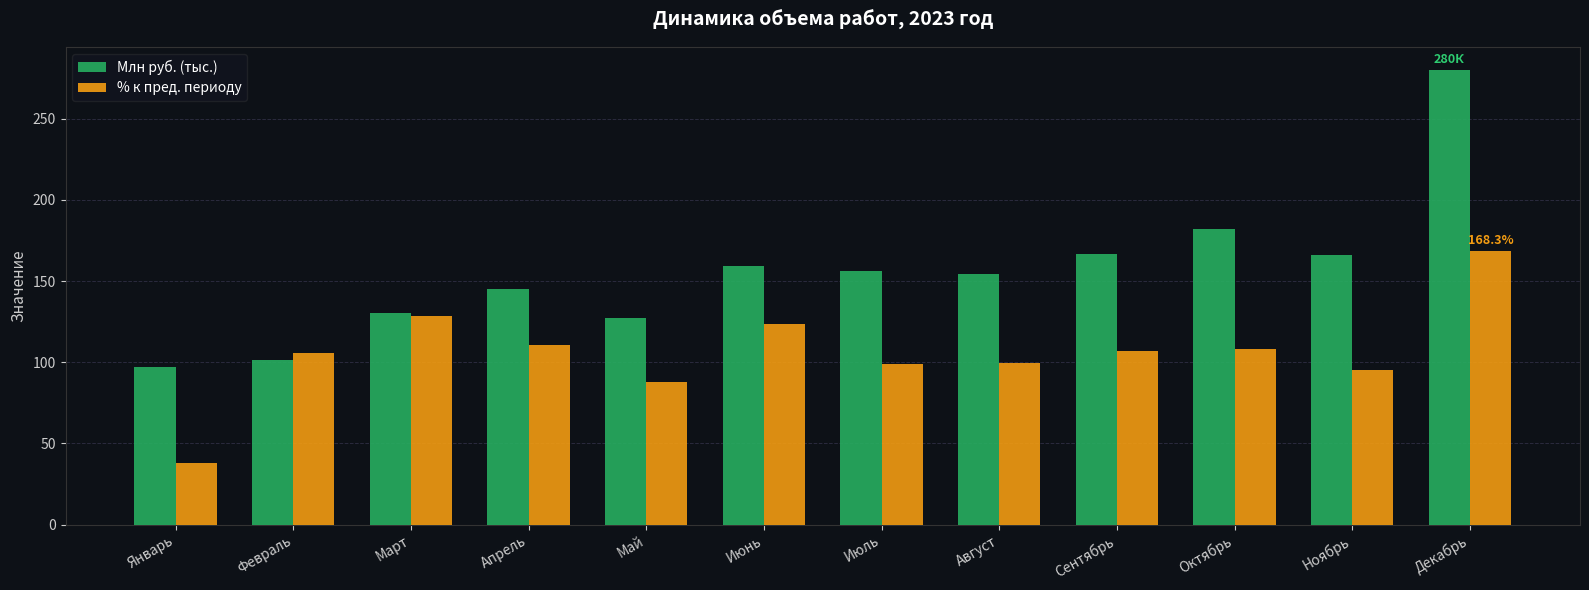

What is the difference between the Млн руб. (тыс.) values at Январь and Ноябрь?

68.6